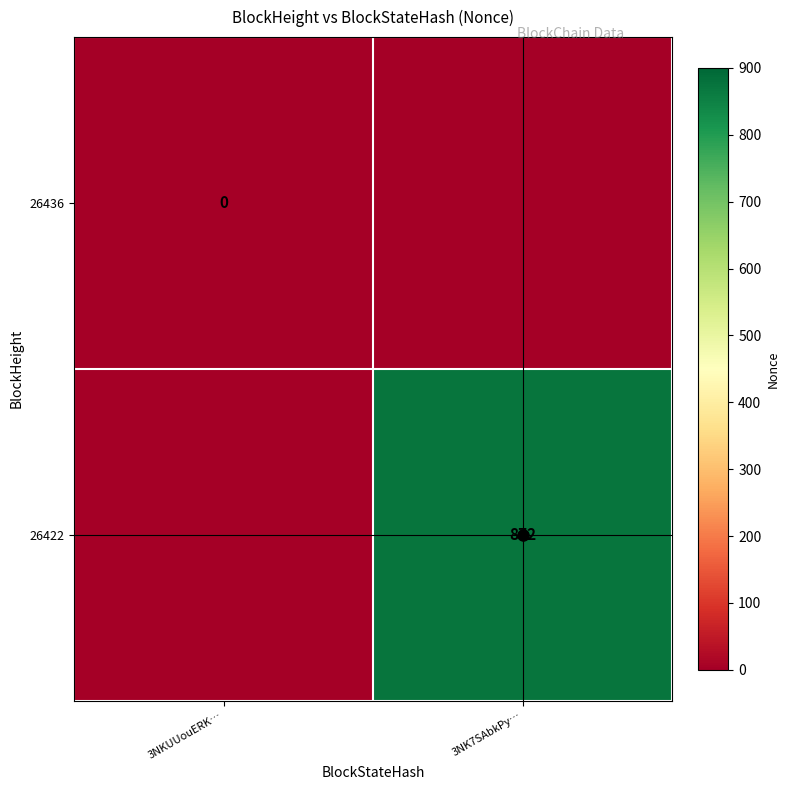

The value of 26422 at 3NK7SAbkPy… is 1373. True or false?

False